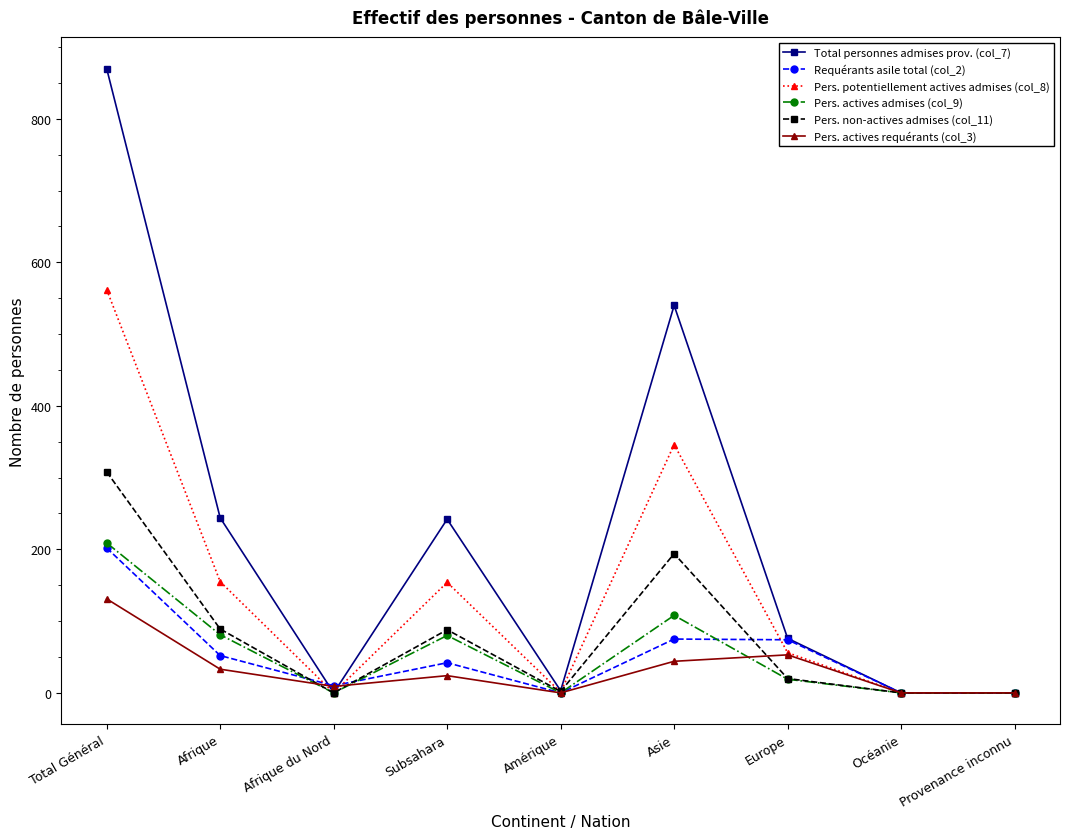

What is the maximum value shown in the chart?

870